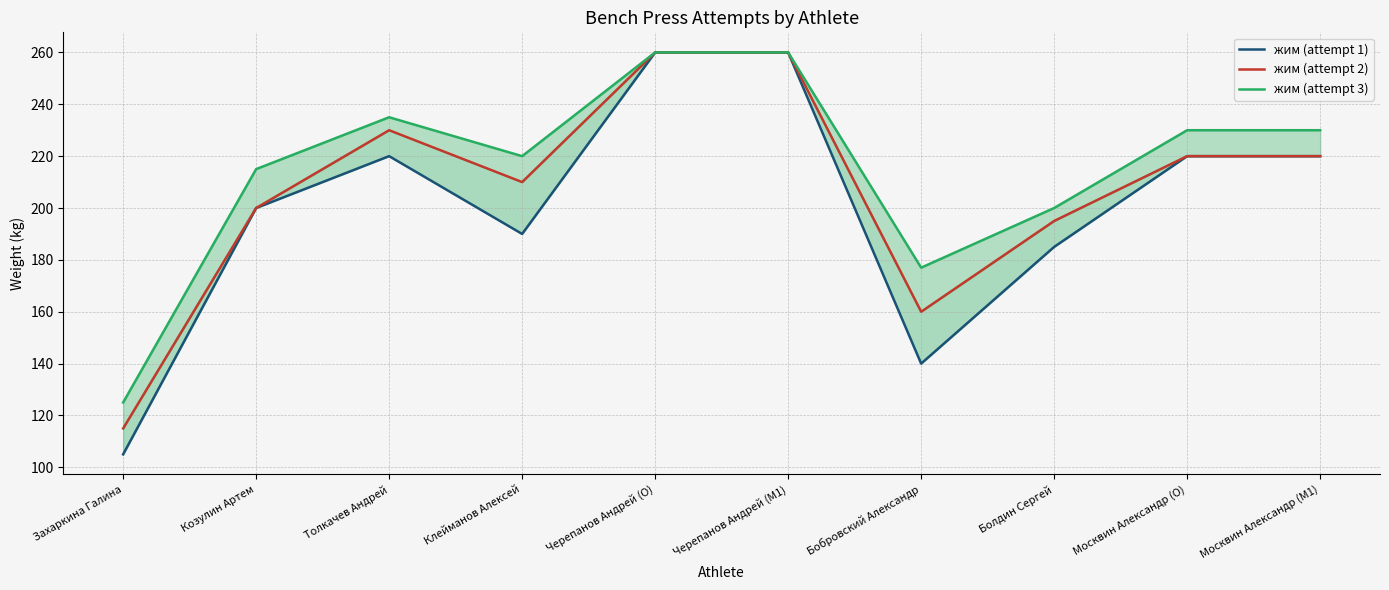

At which label does жим (attempt 3) first exceed 230?

Толкачев Андрей